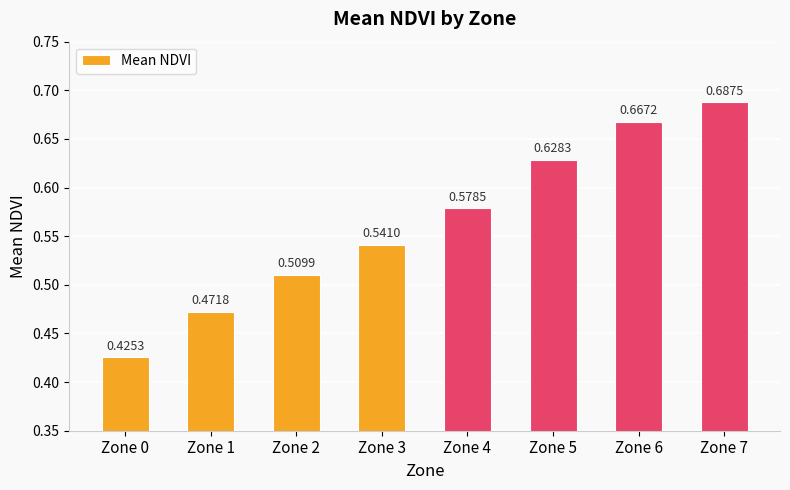

Which category has the lowest value across all series?

Zone 0